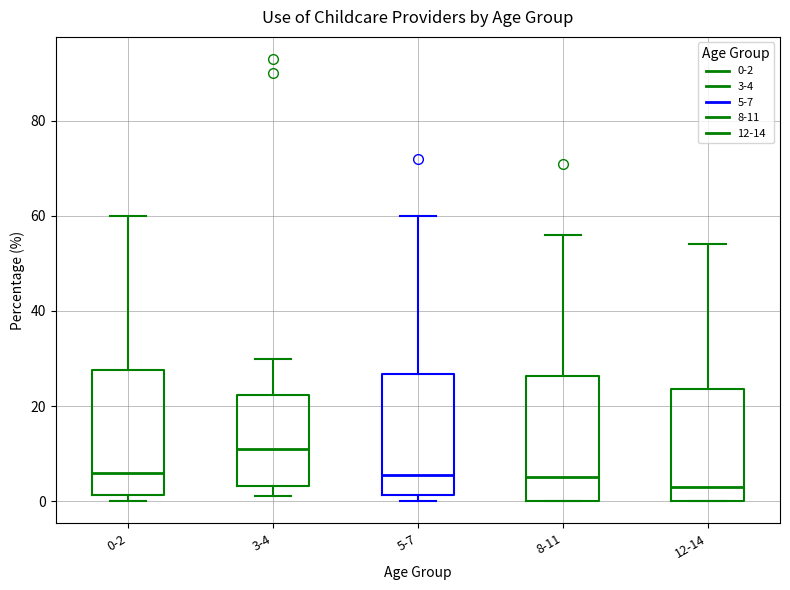

Reading left to right, read every box against the y-axis: the position of its median line, the range the box covers, and the ends of its whiskers. The values are not printed on the chart, so give them approximately, as read against the axis.

0-2: median 6, box 2 to 28, whiskers 0 to 60
3-4: median 12, box 4 to 22, whiskers 2 to 30
5-7: median 6, box 2 to 26, whiskers 0 to 60
8-11: median 6, box 0 to 26, whiskers 0 to 56
12-14: median 4, box 0 to 24, whiskers 0 to 54